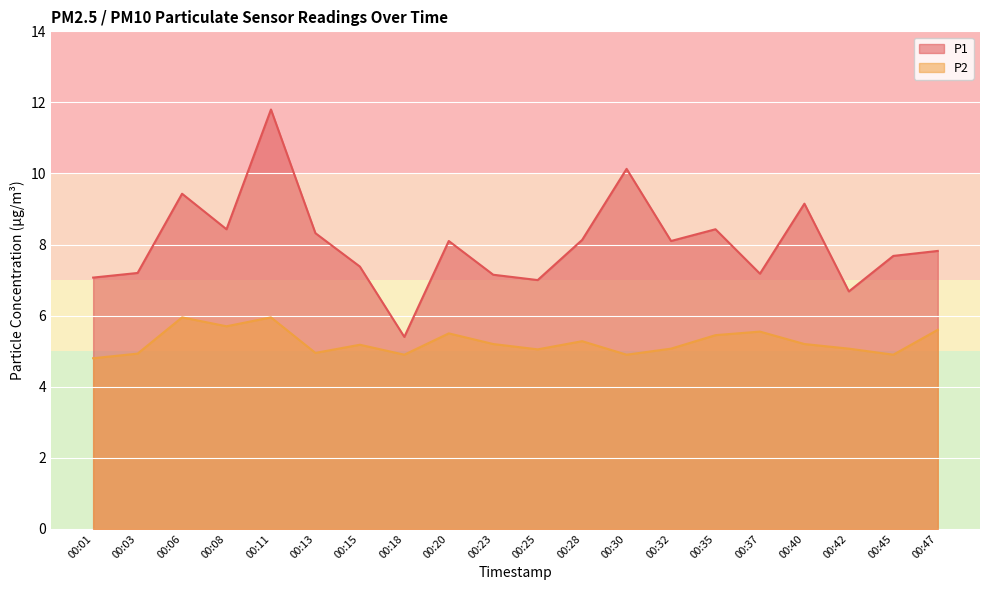

How many lines are shown in the chart?

2